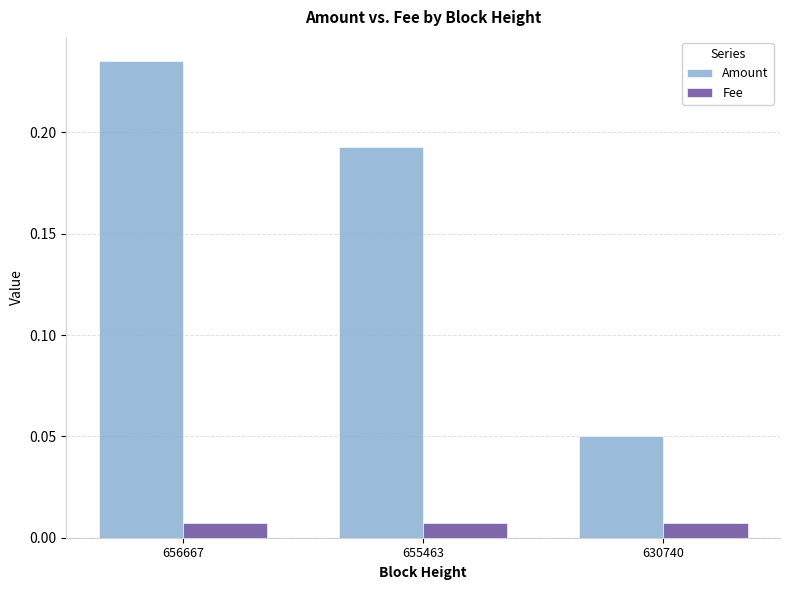

Which series has the largest range (max minus min)?

Amount